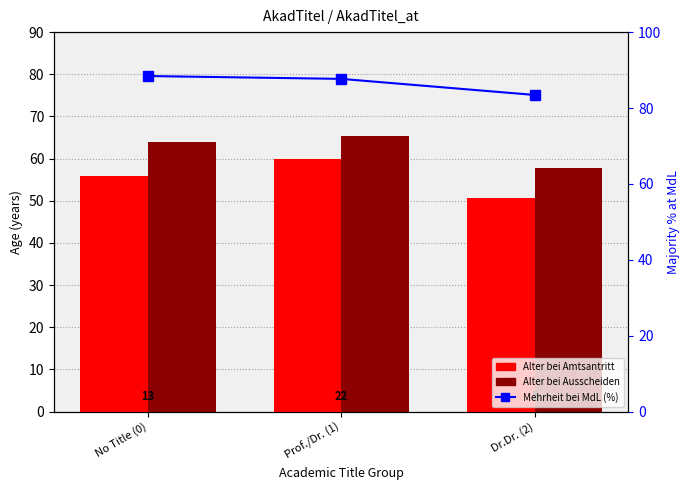

How many values in the Erreichte Mehrheit bei MdL series exceed 87?

2